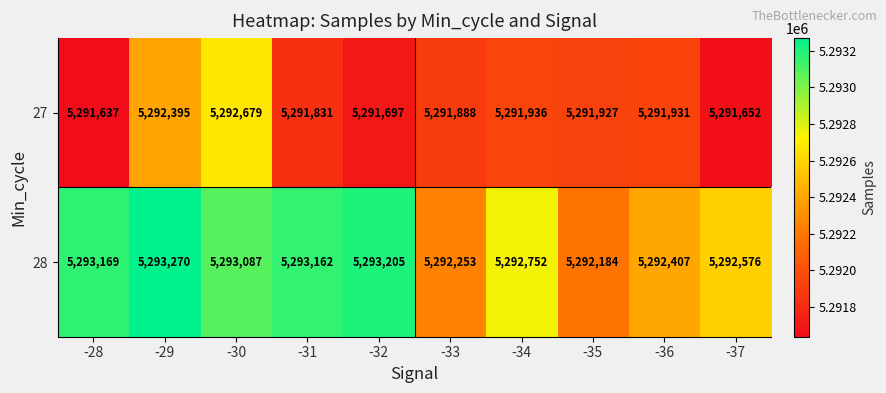

What is the difference between the 28 values at -29 and -32?

65